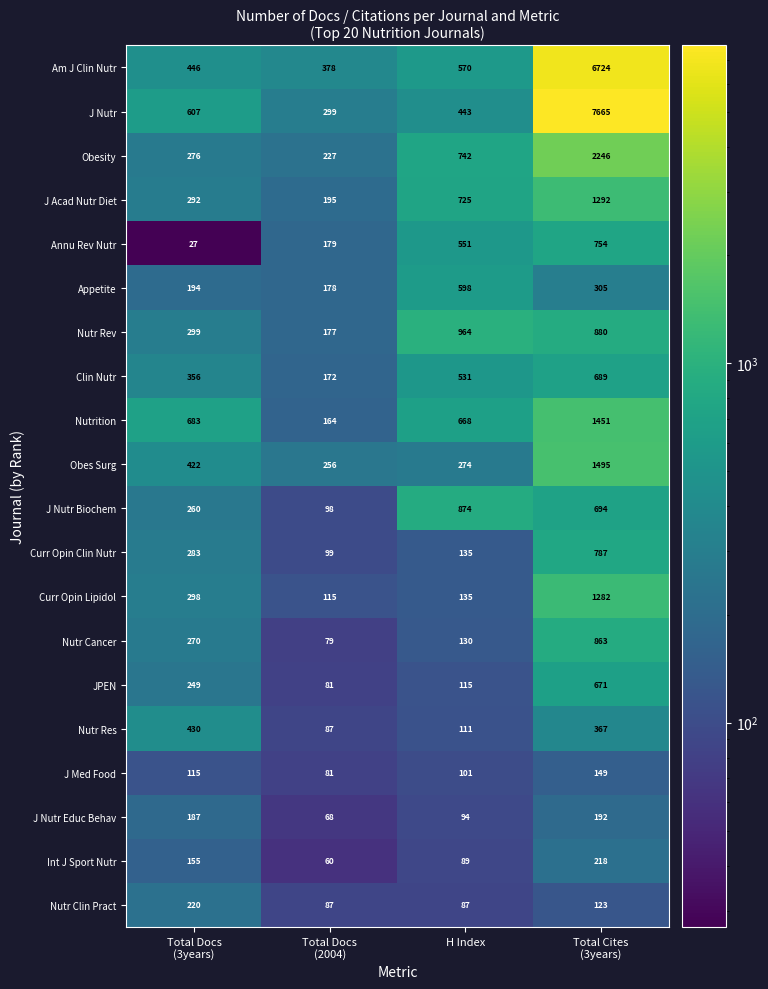

At which category is the sum across all series the highest?

Total Cites
(3years)